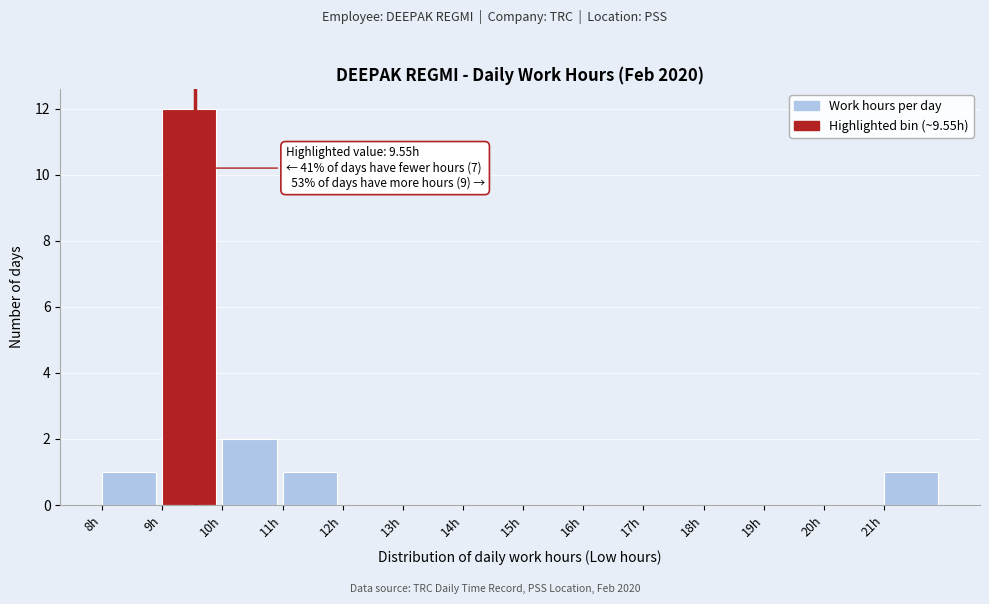

Which range on the x-axis has the tallest bar?

9 to 10